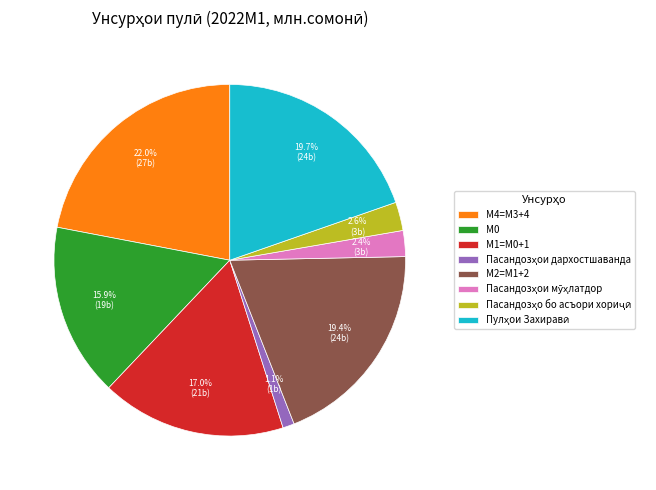

How many segments does this pie chart have?

8